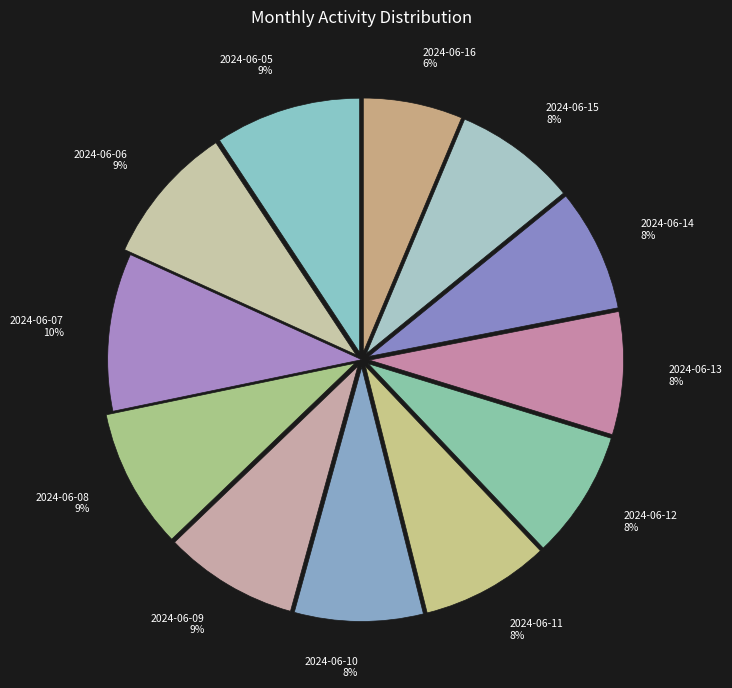

To the nearest percent, what portion does 2024-06-13 represent?

8%